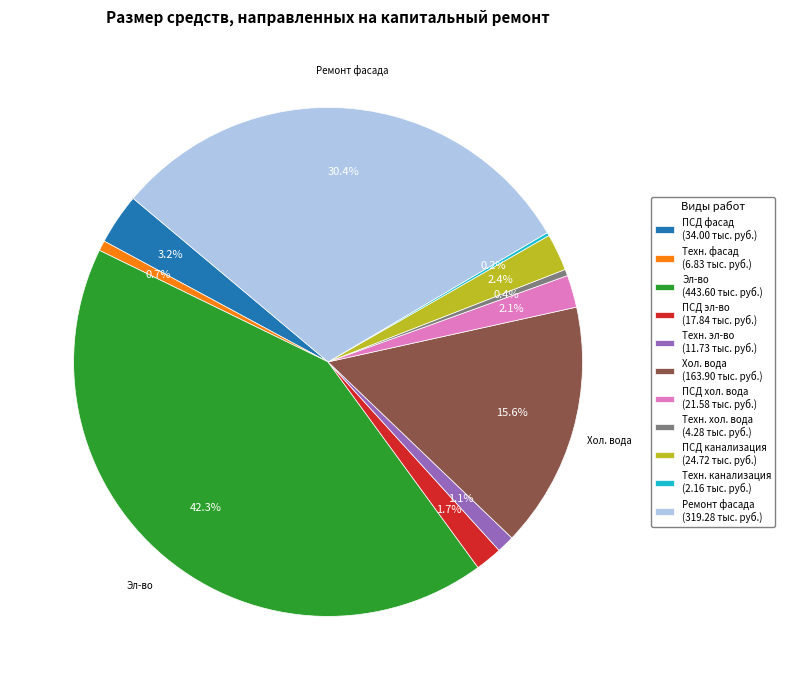

Is there a majority slice in this chart?

No